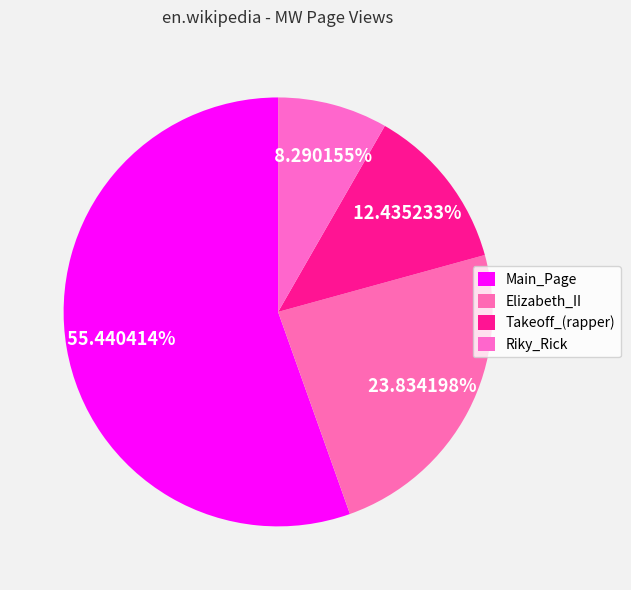

Which has a higher value, Main_Page or Riky_Rick?

Main_Page